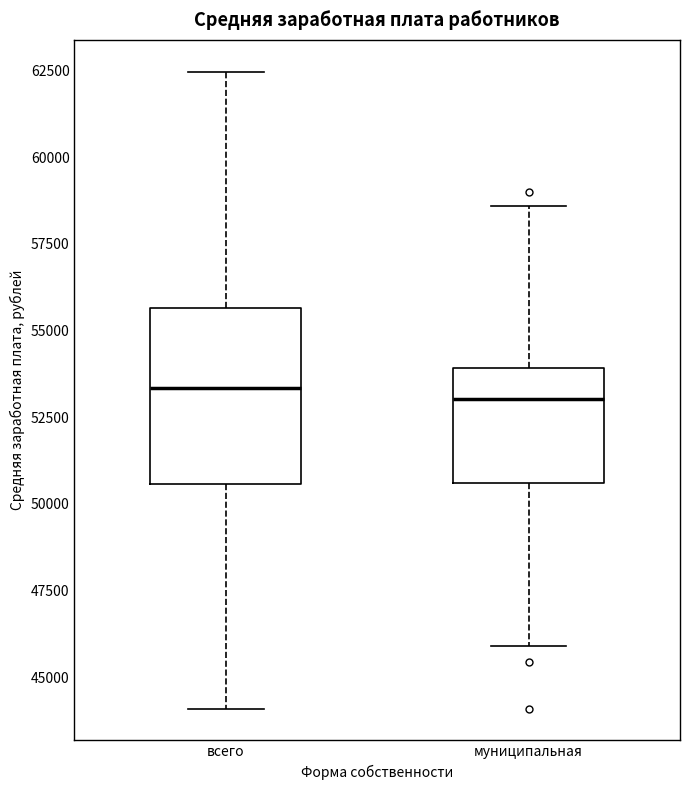

Where is the lower edge of the box for всего on the y-axis? The values are not printed on the chart, so give them approximately, as read against the axis.

50500